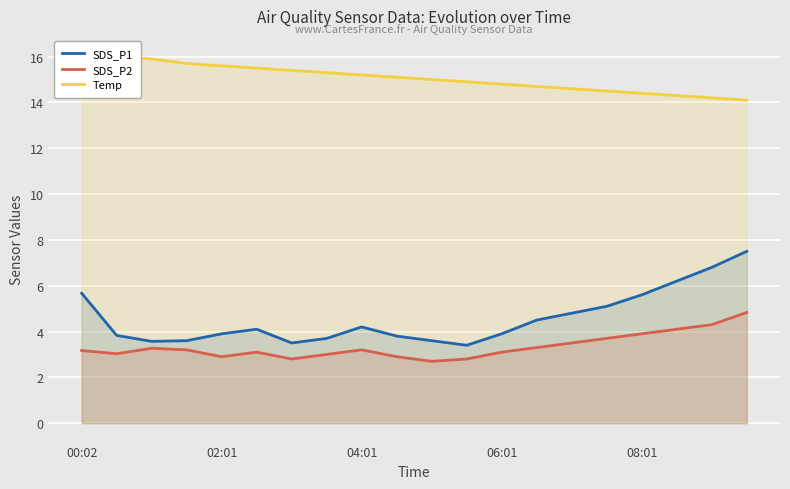

What is the average value of the SDS_P1 series?

4.6